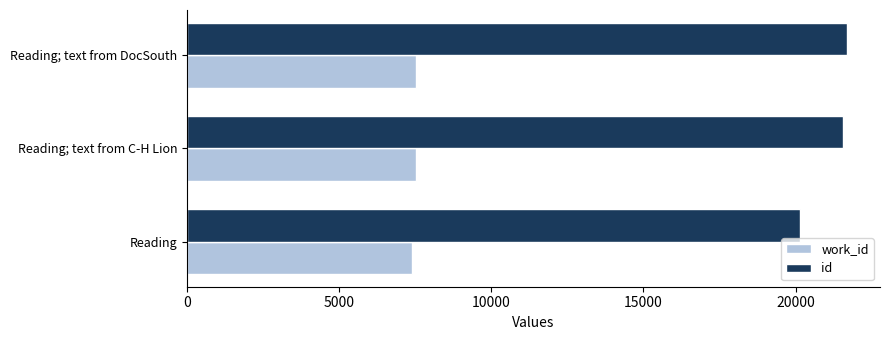

How many data points does each series have?

3